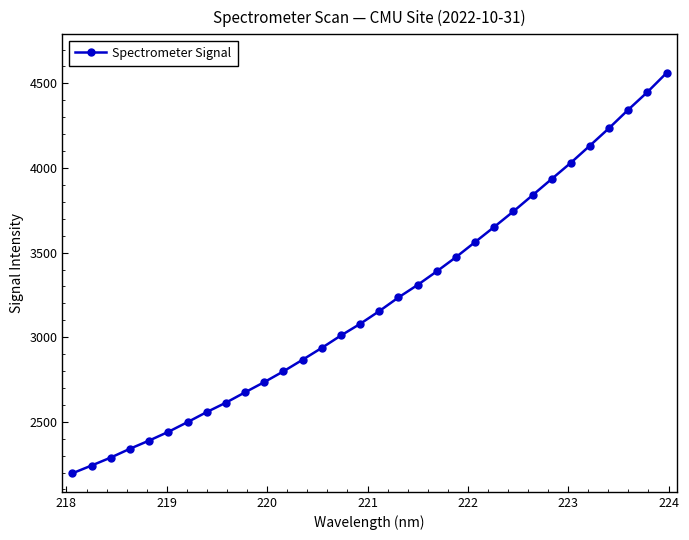

What is the sum of all values?

102711.5